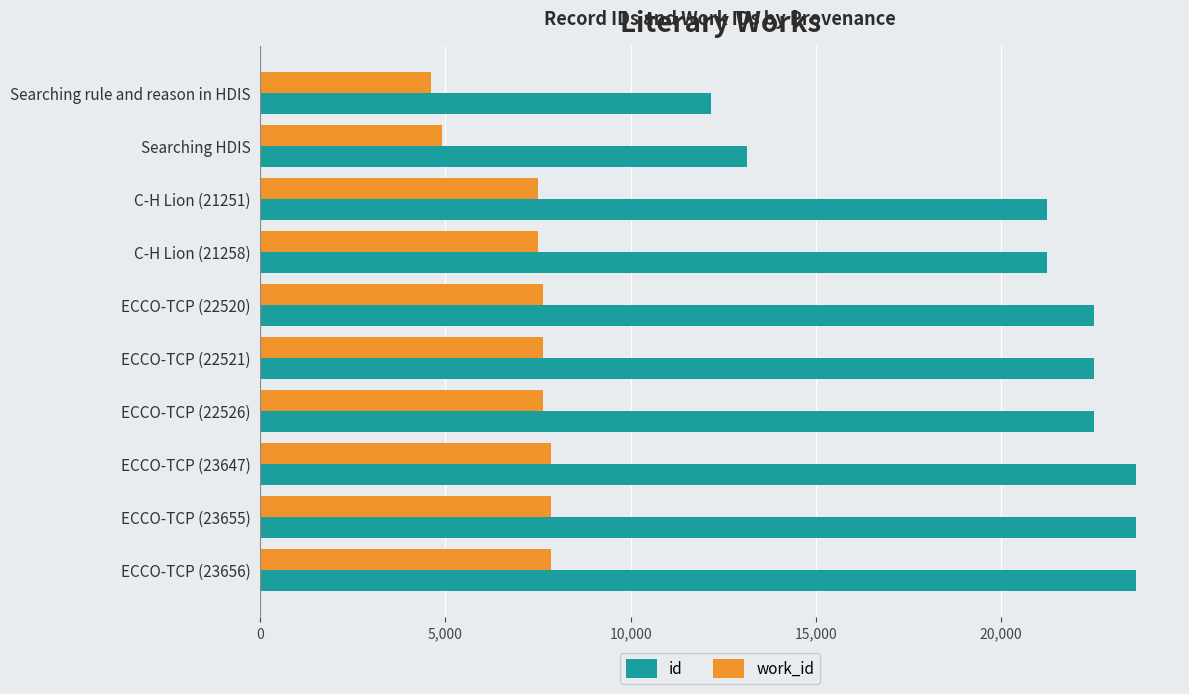

Where is id nearest to the value 17912?

C-H Lion (21251)